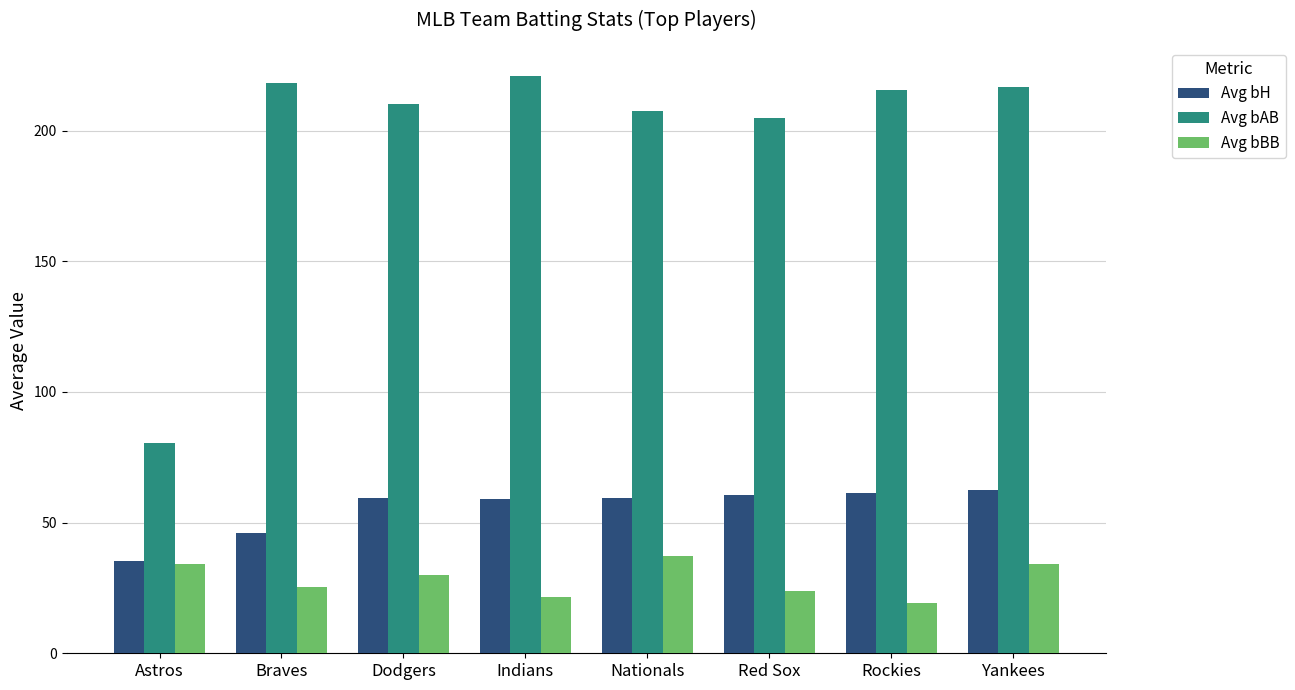

At how many categories does at least one series exceed 60?

8